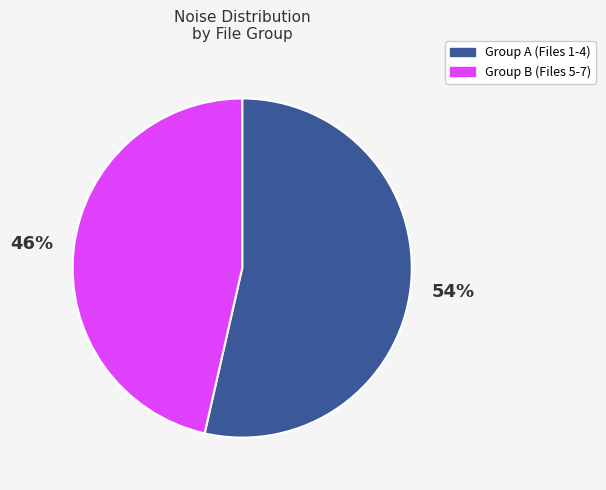

To the nearest percent, what is the average slice percentage?

50%